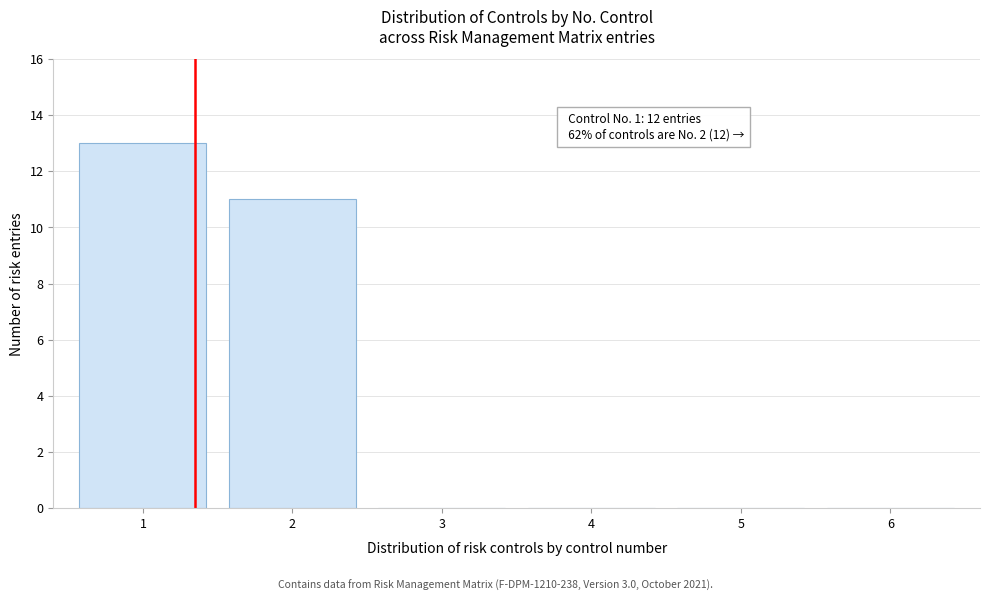

Reading left to right, what are all the values shown in this chart?

1=13	2=11	3=0	4=0	5=0	6=0